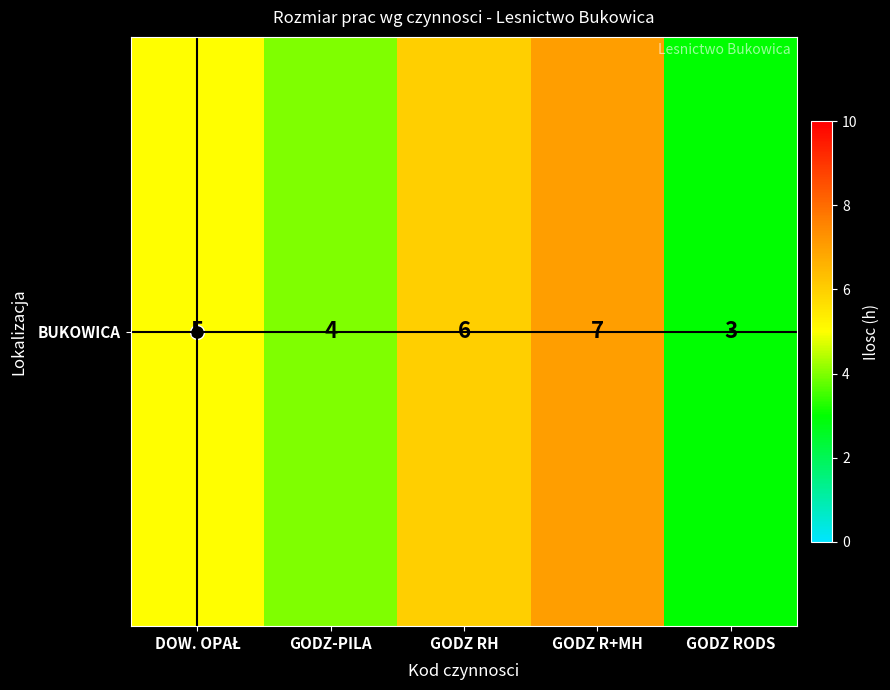

True or false: the data shows 7 at GODZ R+MH.

True